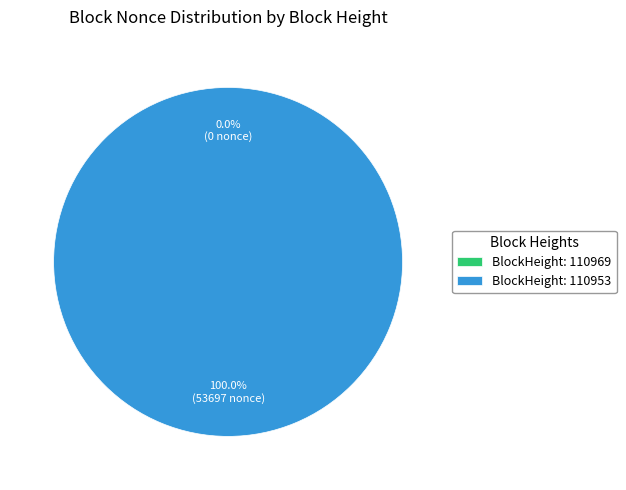

To the nearest percent, what is the difference between the 110969 and 110953 slice percentages?

100%